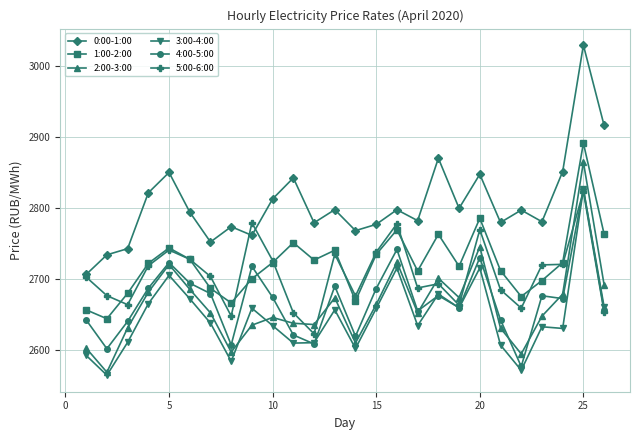

In 5:00-6:00, how many points are lower than both neighbors (excluding endpoints)?

7